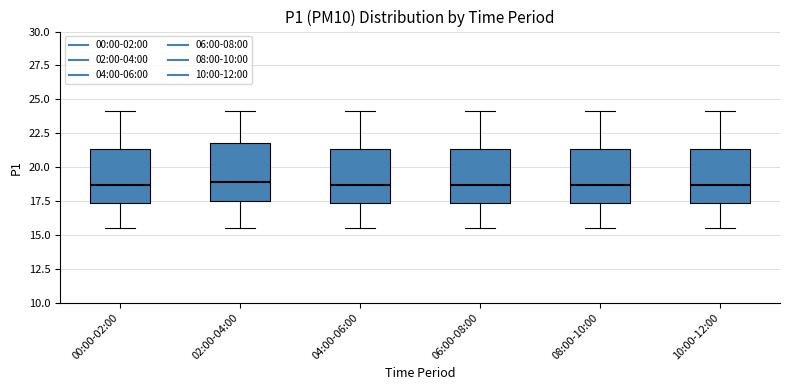

Reading left to right, read every box against the y-axis: the position of its median line, the range the box covers, and the ends of its whiskers. The values are not printed on the chart, so give them approximately, as read against the axis.

00:00-02:00: median 18.5, box 17.5 to 21.5, whiskers 15.5 to 24.0
02:00-04:00: median 19.0, box 17.5 to 21.5, whiskers 15.5 to 24.0
04:00-06:00: median 18.5, box 17.5 to 21.5, whiskers 15.5 to 24.0
06:00-08:00: median 18.5, box 17.5 to 21.5, whiskers 15.5 to 24.0
08:00-10:00: median 18.5, box 17.5 to 21.5, whiskers 15.5 to 24.0
10:00-12:00: median 18.5, box 17.5 to 21.5, whiskers 15.5 to 24.0